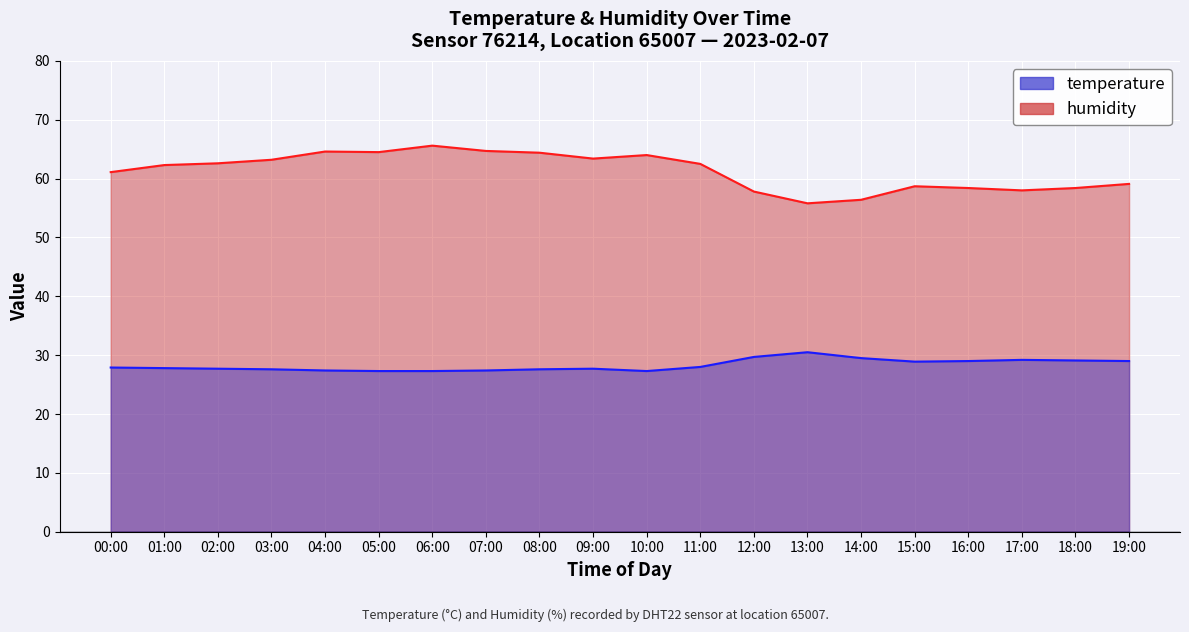

Rank the series by their maximum value, from highest to lowest.

humidity_line, temperature_line